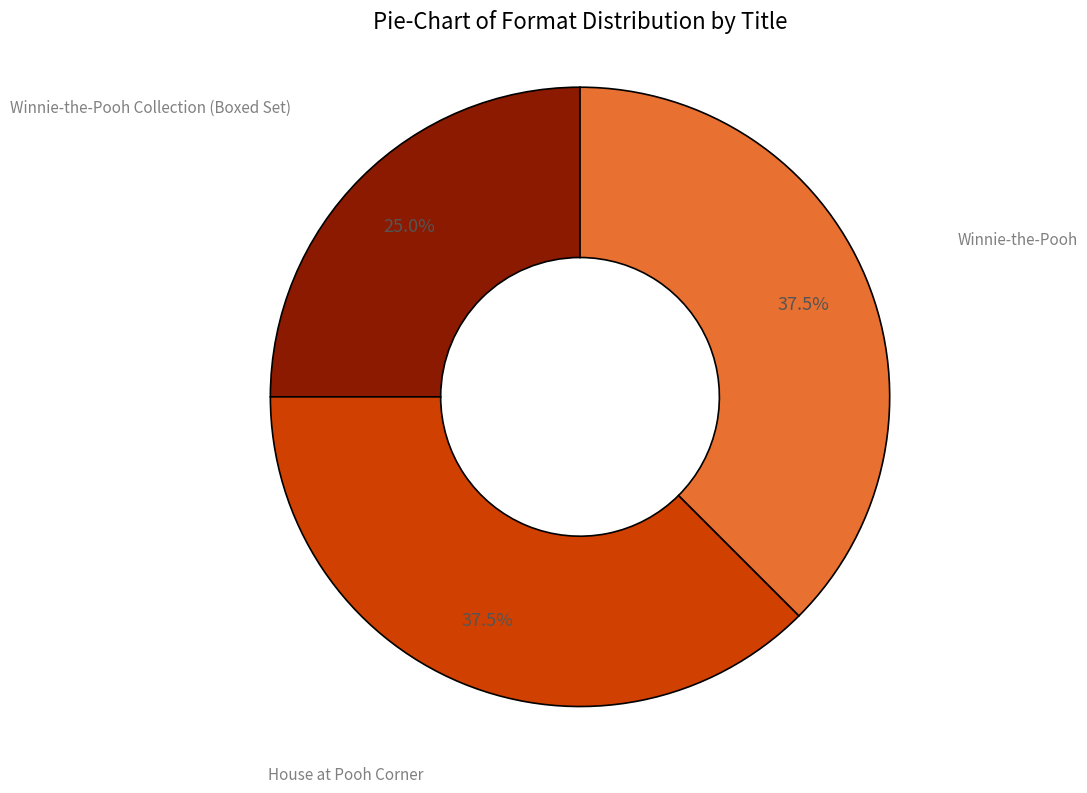

How much of the chart is everything except Winnie-the-Pooh Collection (Boxed Set)?

75.0%